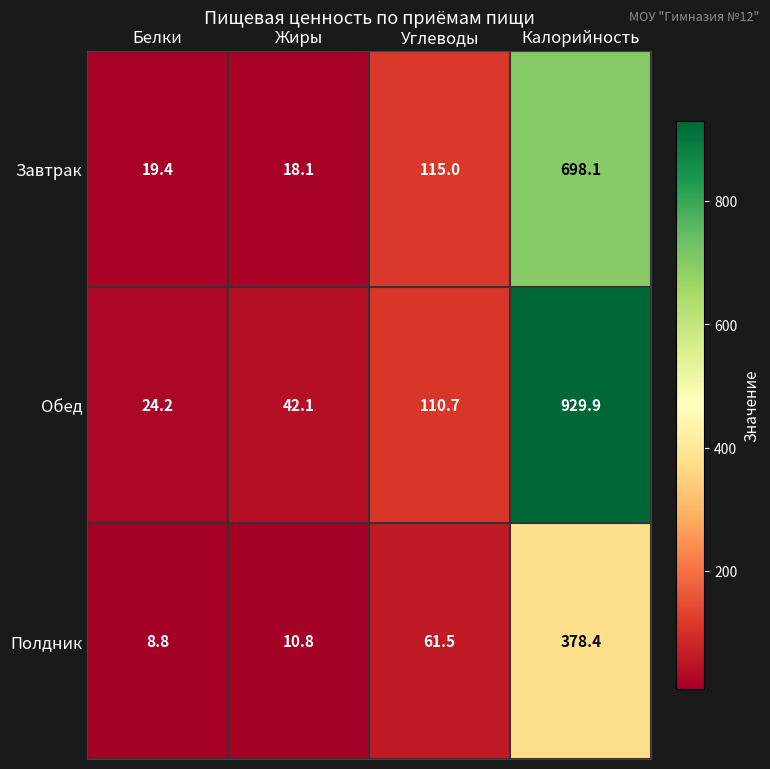

Between Белки and Углеводы, which series saw the biggest shift?

Завтрак